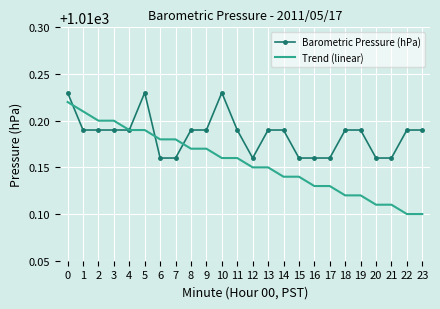

Rank the series by their average value, from lowest to highest.

Trend (linear), Barometric Pressure (hPa)